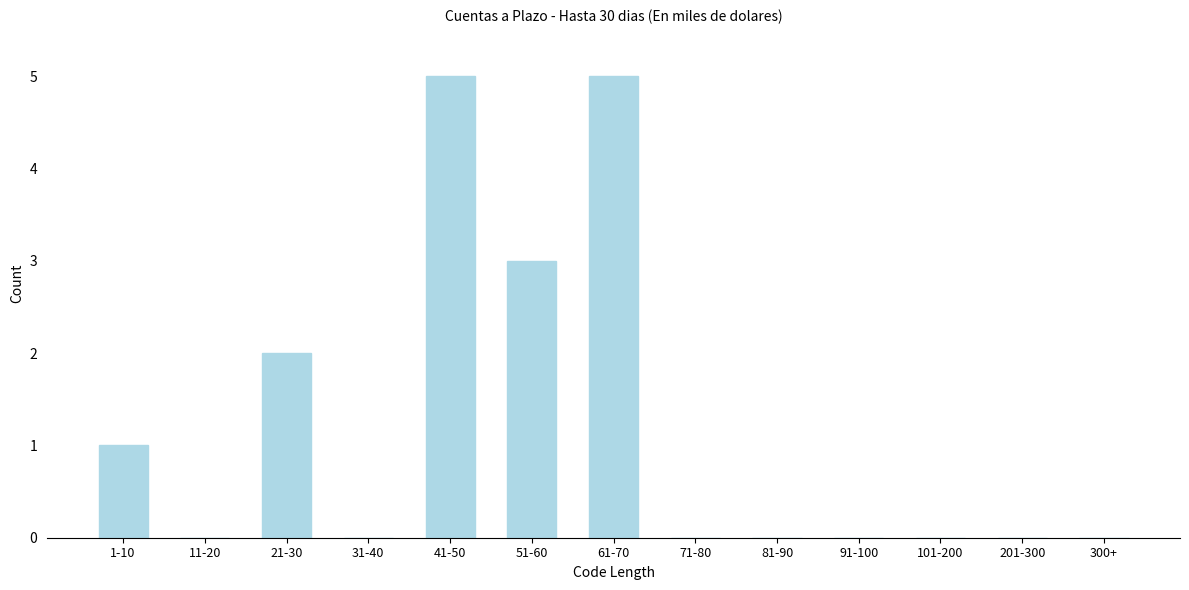

Reading right to left, transcribe all the data shown in this chart.

300+=0	201-300=0	101-200=0	91-100=0	81-90=0	71-80=0	61-70=5	51-60=3	41-50=5	31-40=0	21-30=2	11-20=0	1-10=1